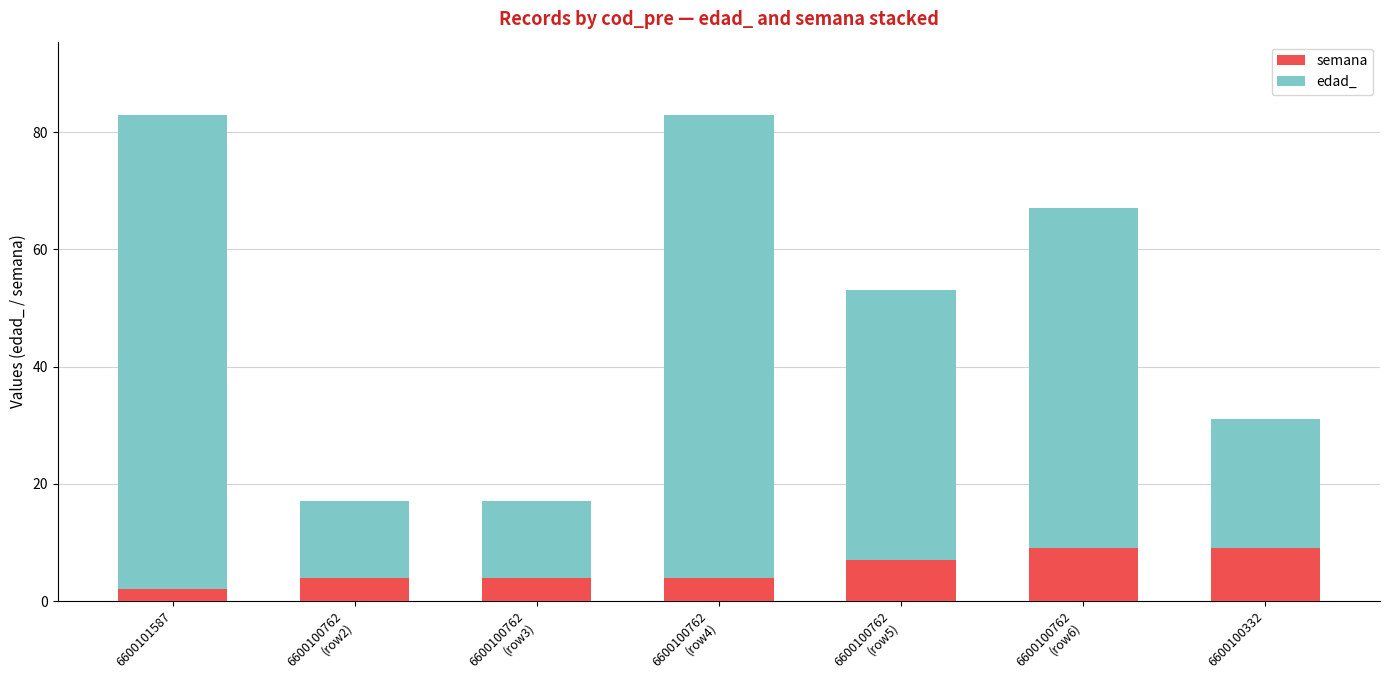

Reading right to left, transcribe the values for semana.

9	9	7	4	4	4	2